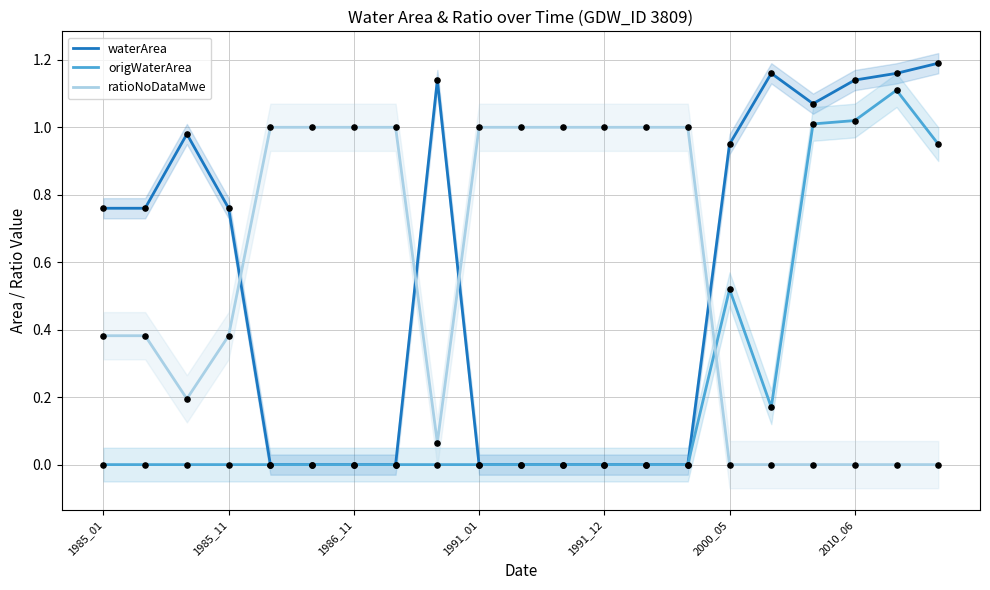

Is the value of ratioNoDataMwe at 12 greater than the value of waterArea at 2000_05?

Yes